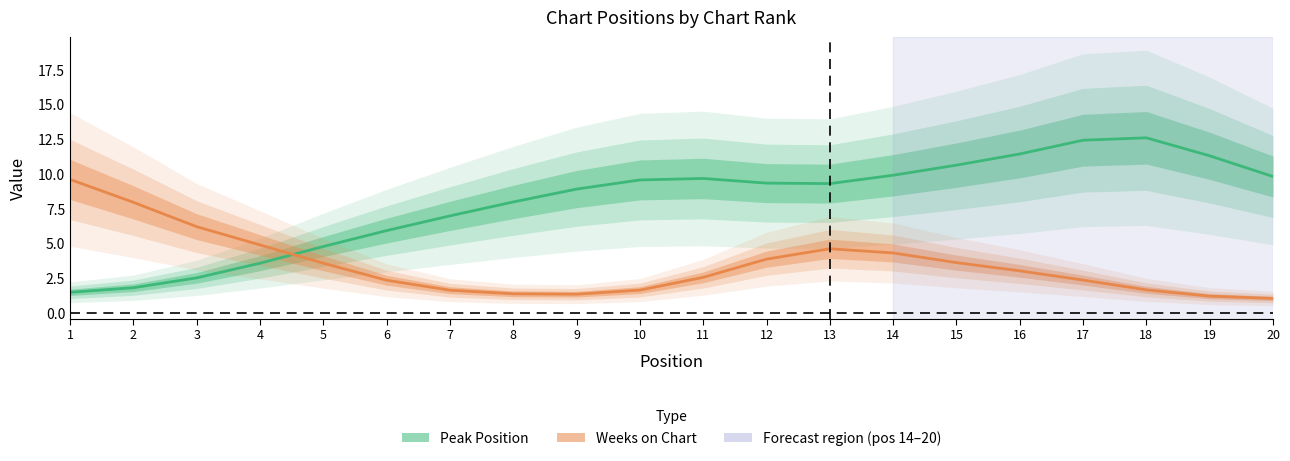

What is the value of the Peak Position point at the 12th from the left?

9.3